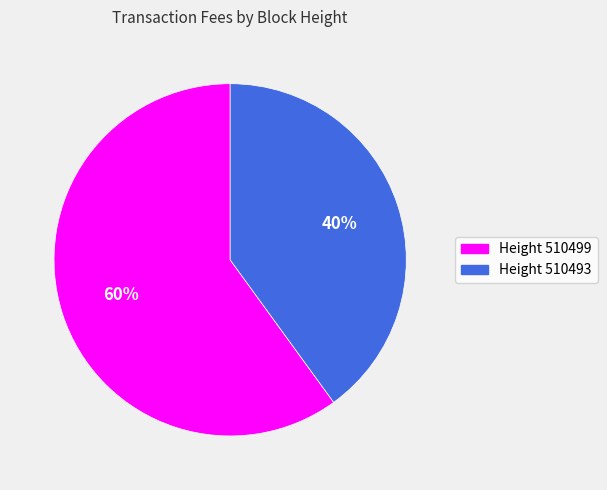

Between Height 510499 and Height 510493, which is larger?

Height 510499